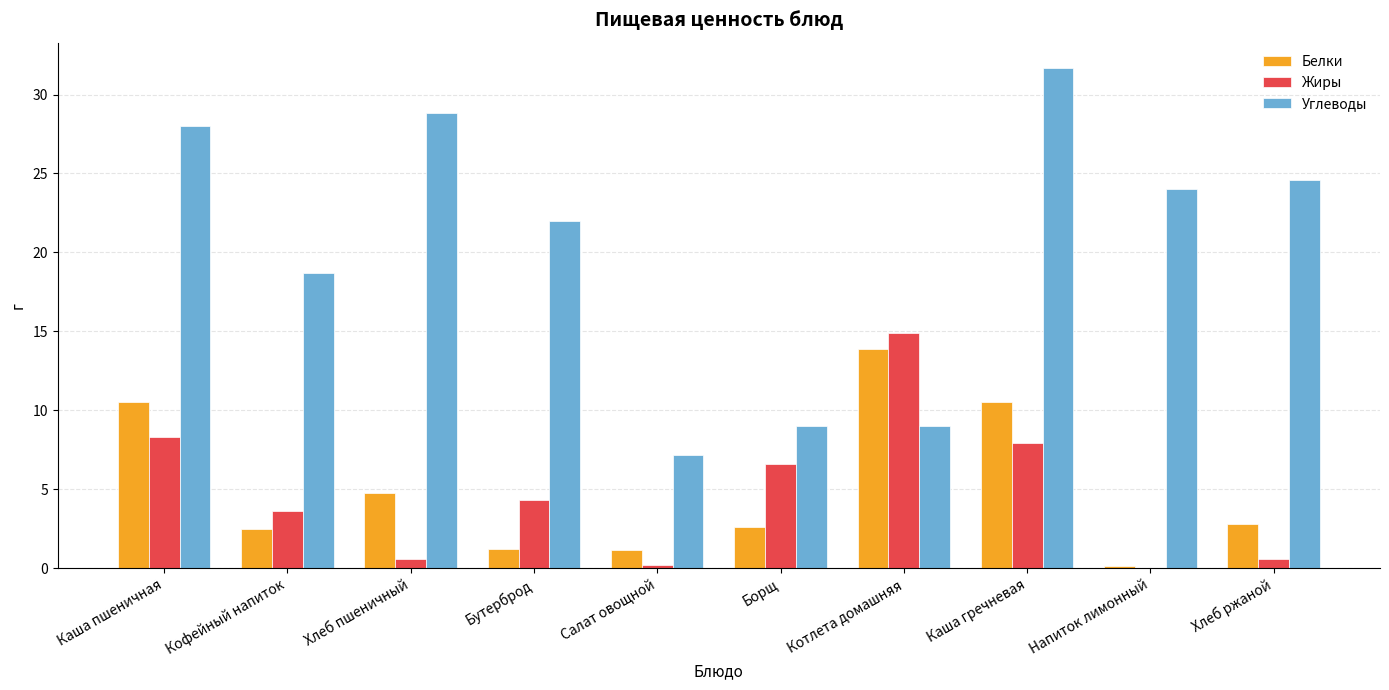

At which label is Жиры closest to 7?

Борщ